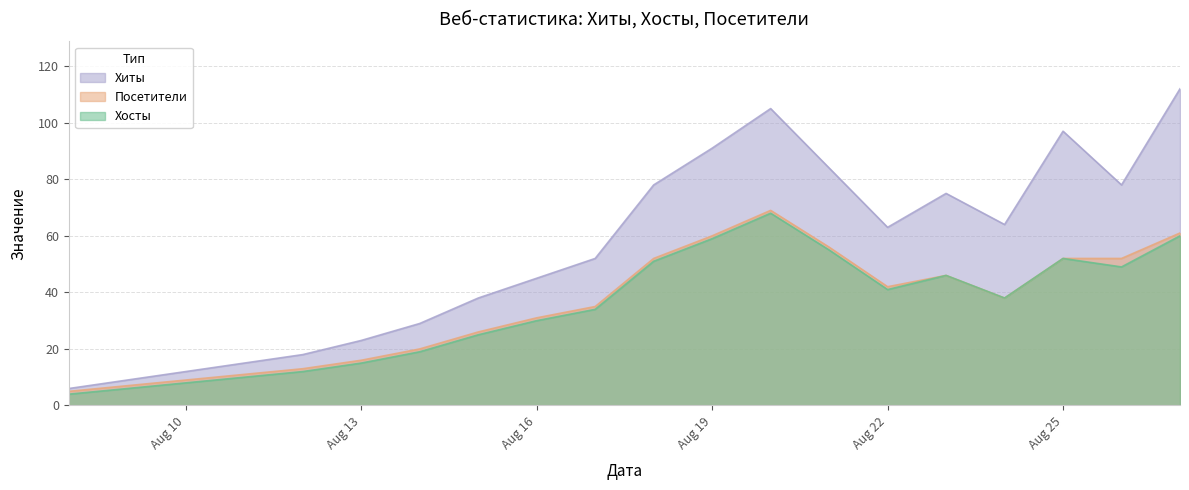

What is the maximum value shown in the chart?

112